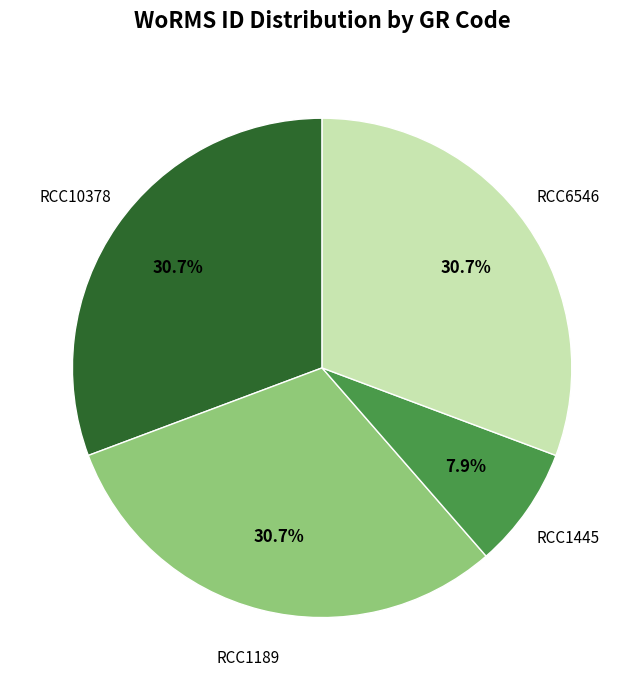

Is there a majority slice in this chart?

No